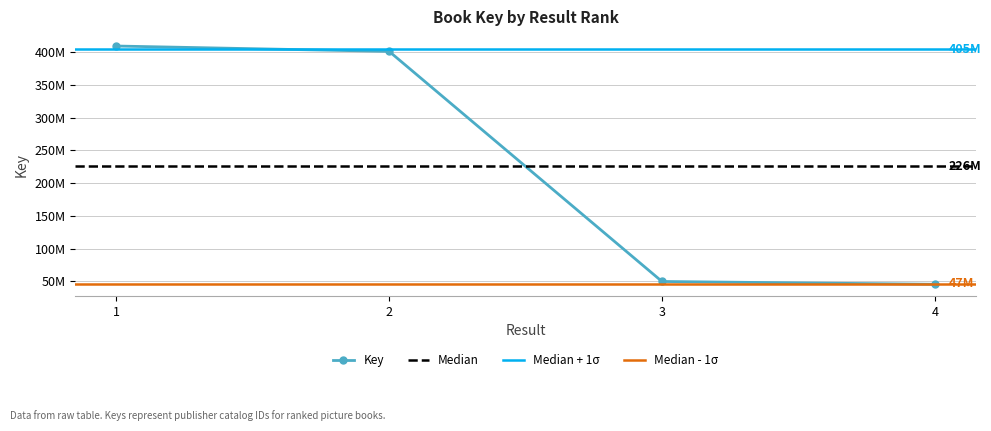

What is the sum of the values at 1 and 2?

810991713